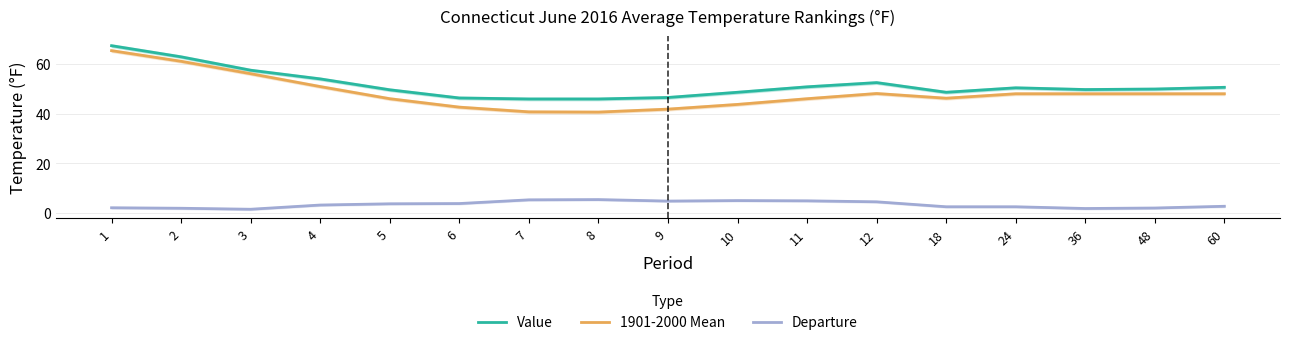

Does the chart have visible grid lines?

Yes